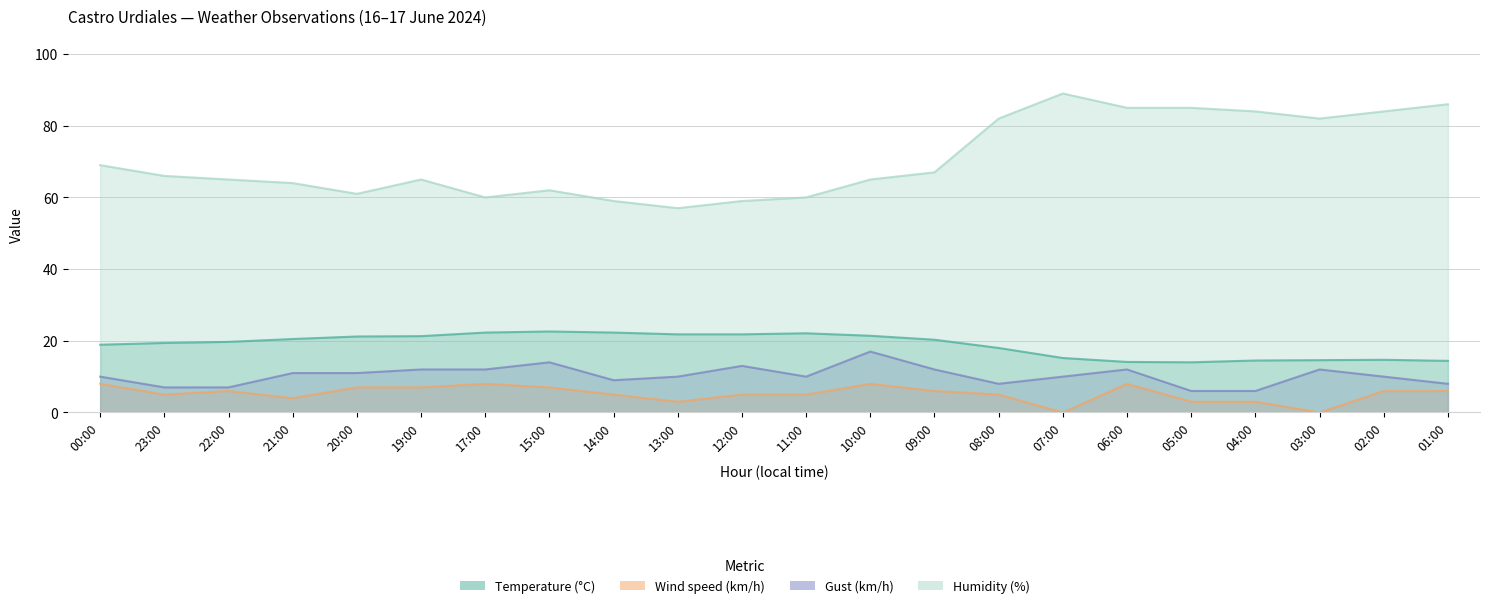

Count the number of data series in this chart.

4